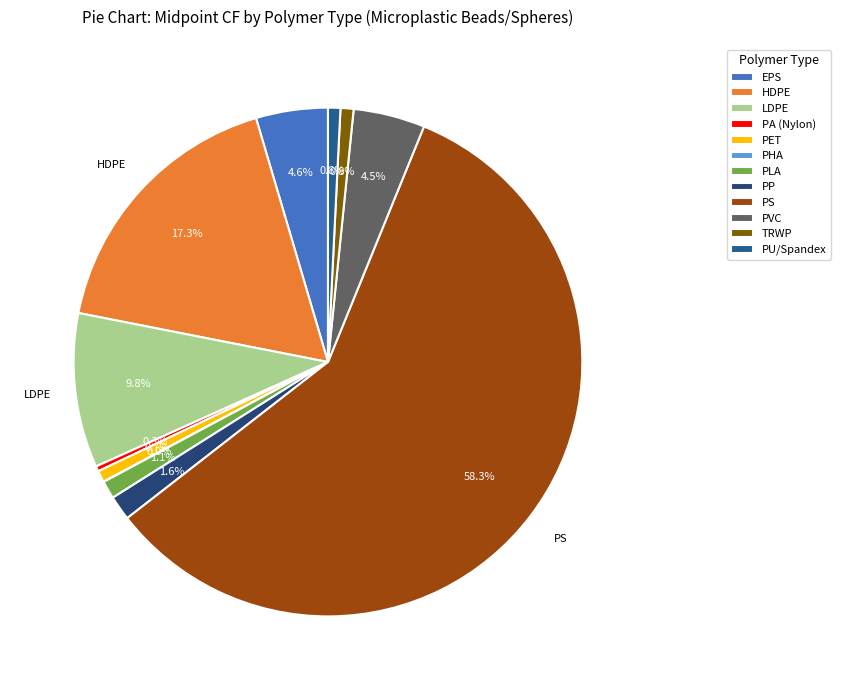

To the nearest percent, what is the difference between the PET and PHA slice percentages?

1%